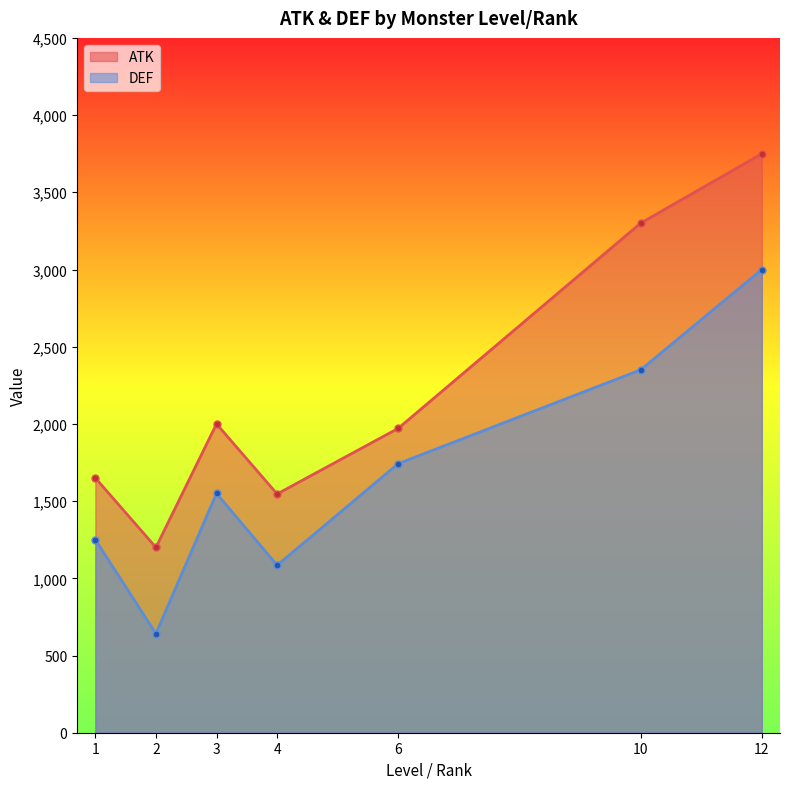

What is the total value across all series at 1?

2900.0